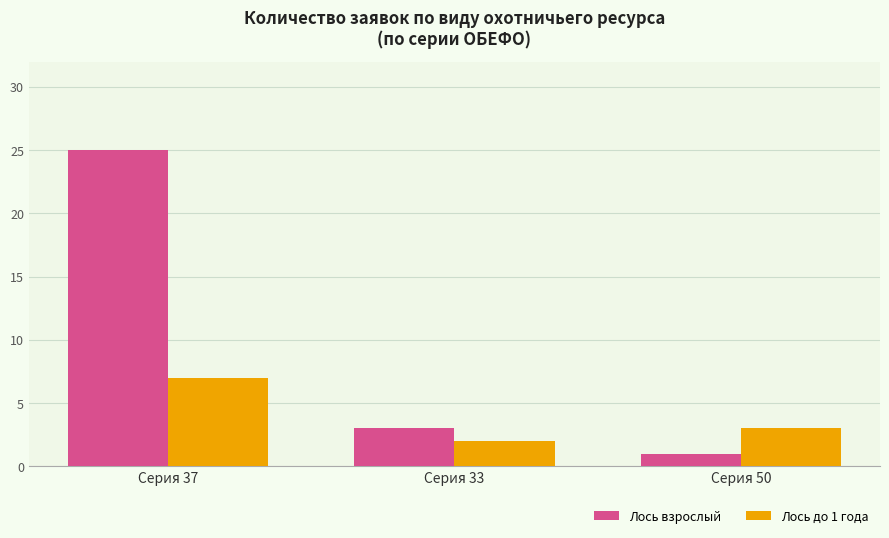

Reading left to right, what are all the values shown in this chart?

Лось взрослый: Серия 37=25	Серия 33=3	Серия 50=1
Лось до 1 года: Серия 37=7	Серия 33=2	Серия 50=3